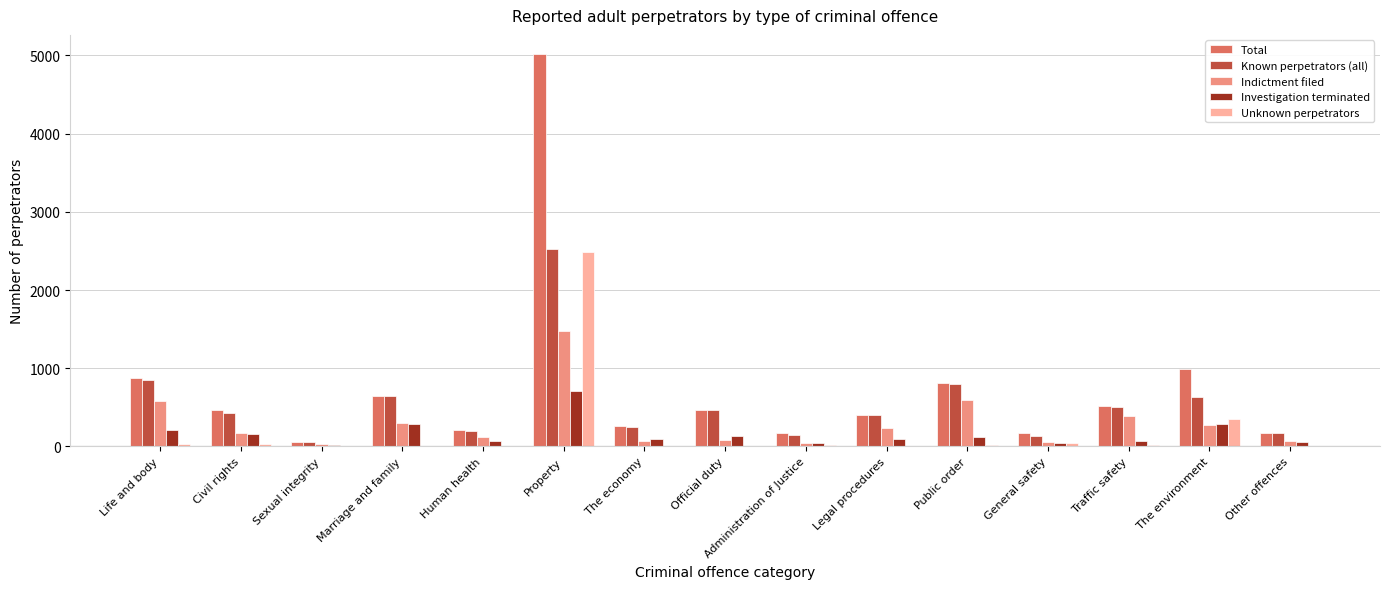

What is the total value across all series at Property?

12210